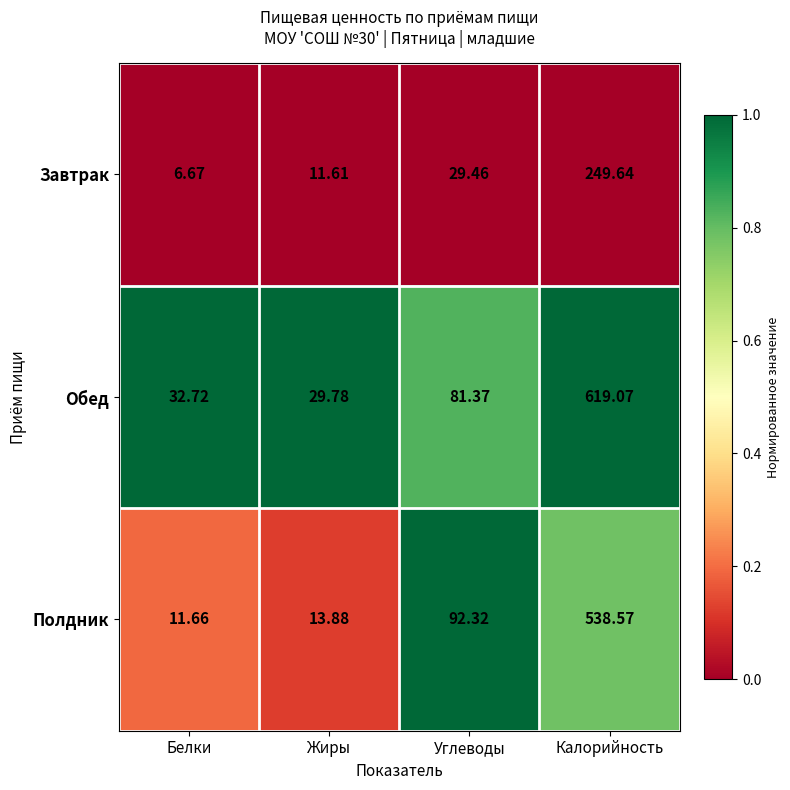

At which label is Обед closest to 324?

Углеводы